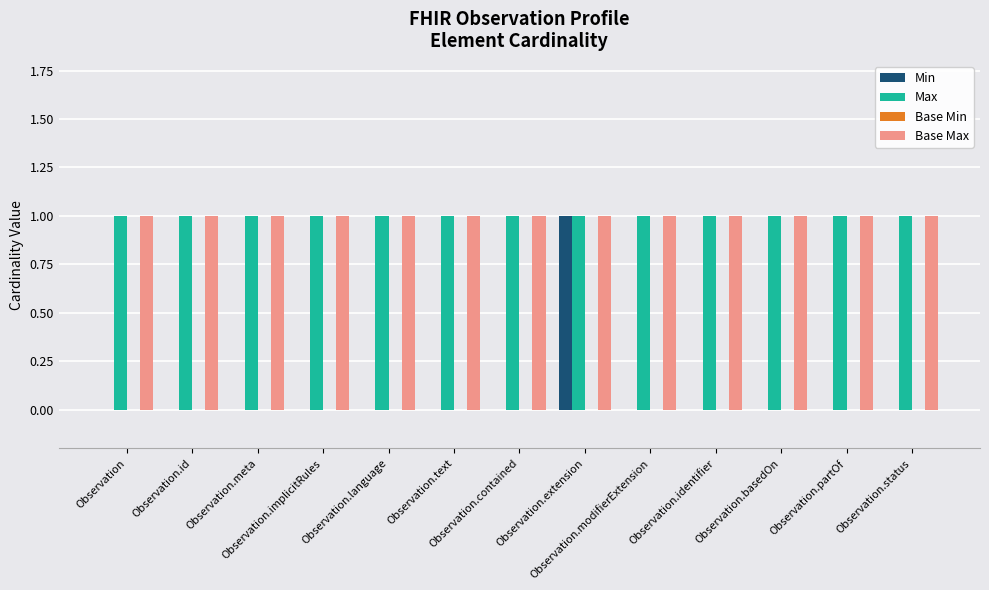

What is the sum of the Max values at Observation.language and Observation.status?

2